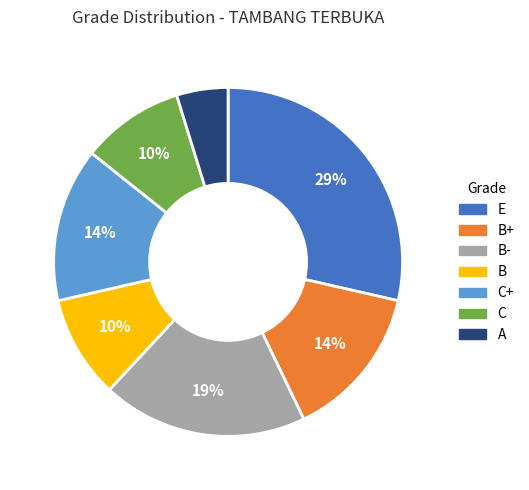

How many segments does this pie chart have?

7